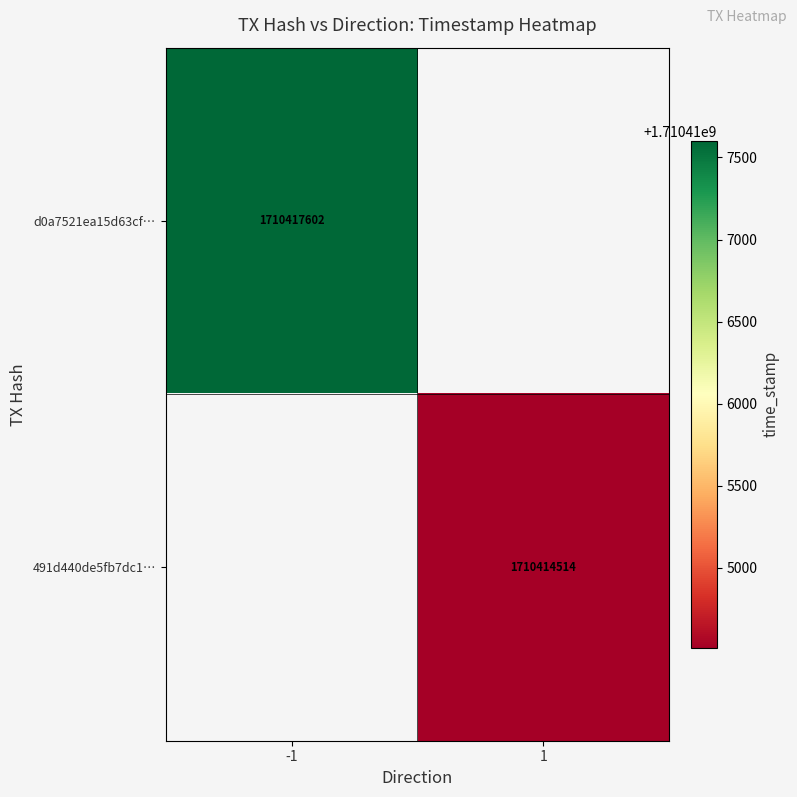

The value of d0a7521ea15d63cf… at -1 is 1080564998. True or false?

False